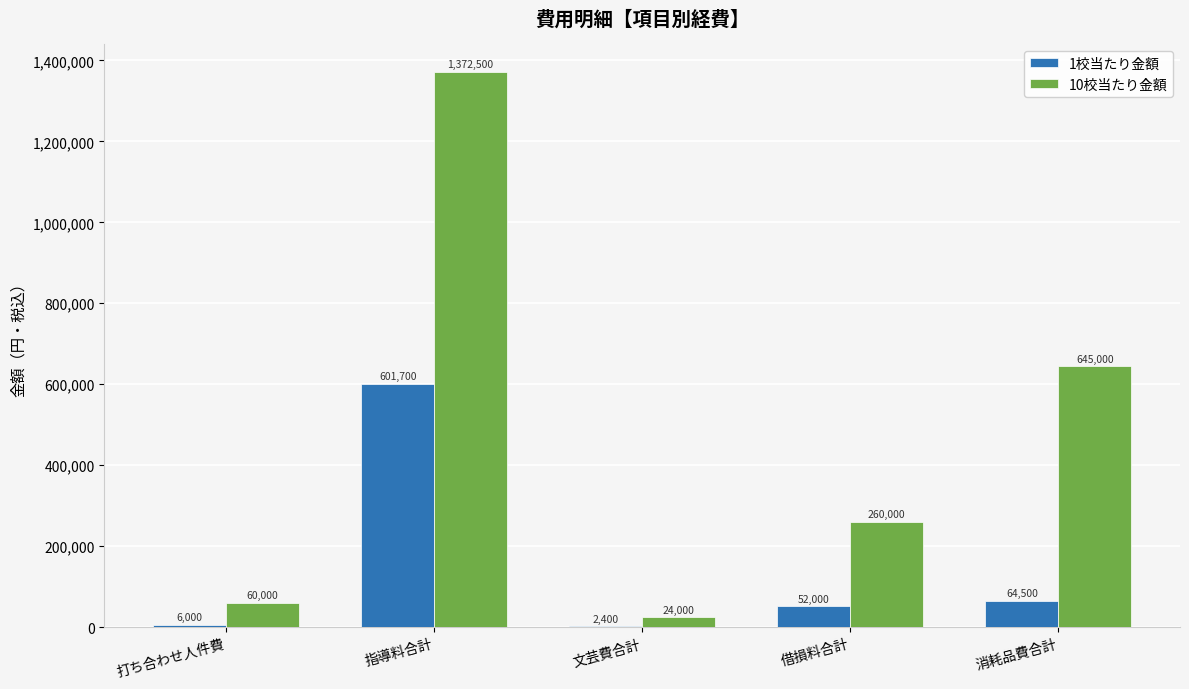

Does the chart contain stacked bars?

No